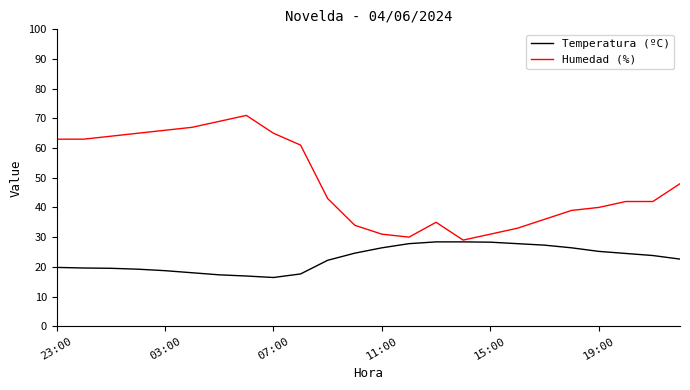

Which series has the largest range (max minus min)?

Humedad (%)